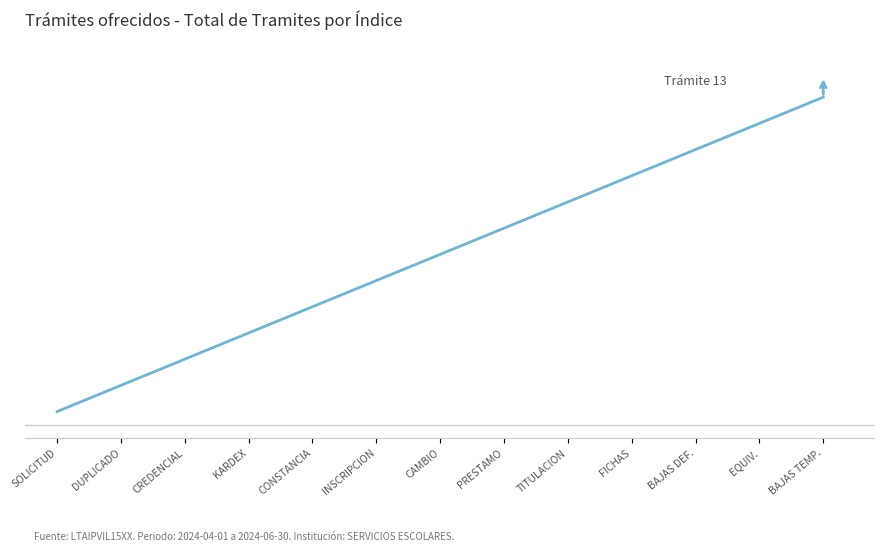

Is this an area chart (filled region under the line)?

No